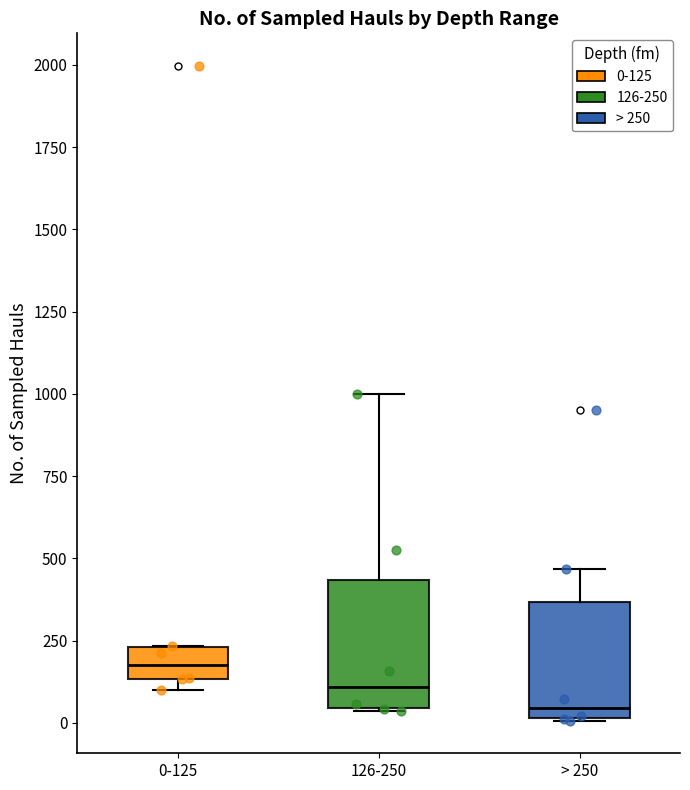

Which box's median line is the lowest?

> 250